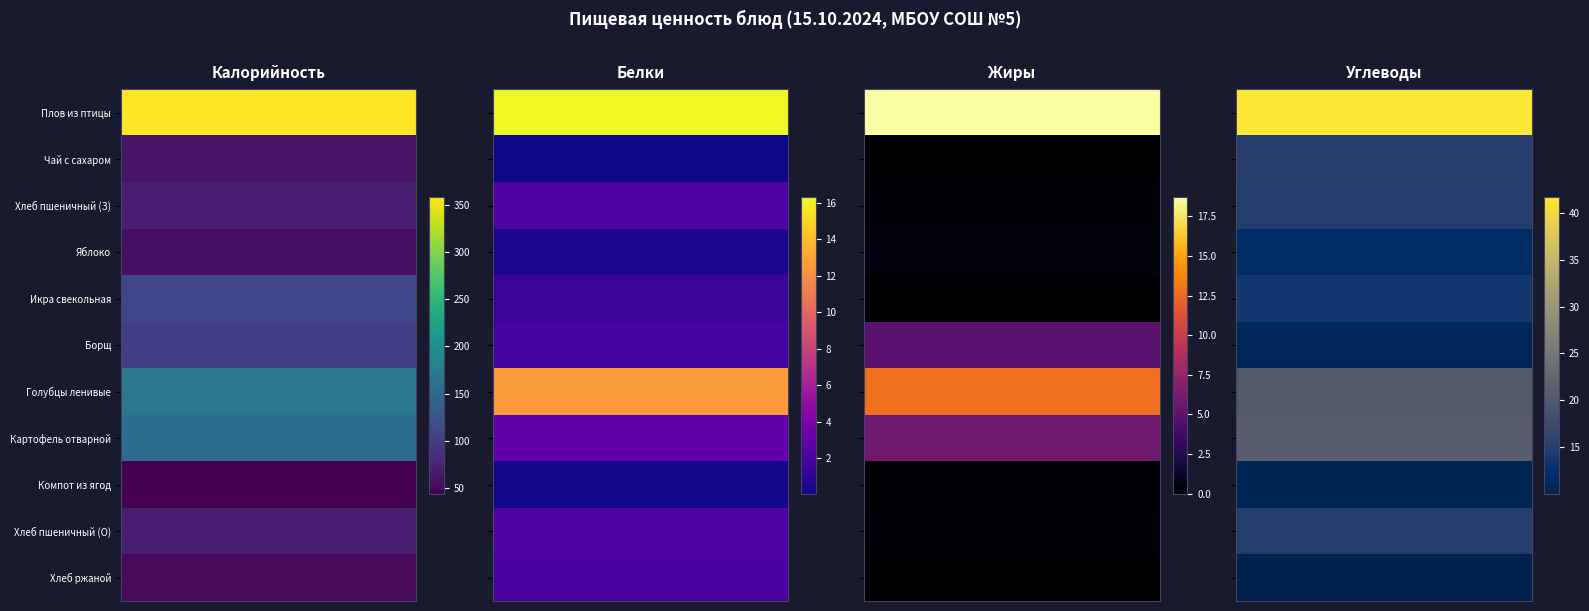

Which series has the largest total across all categories?

Плов из птицы